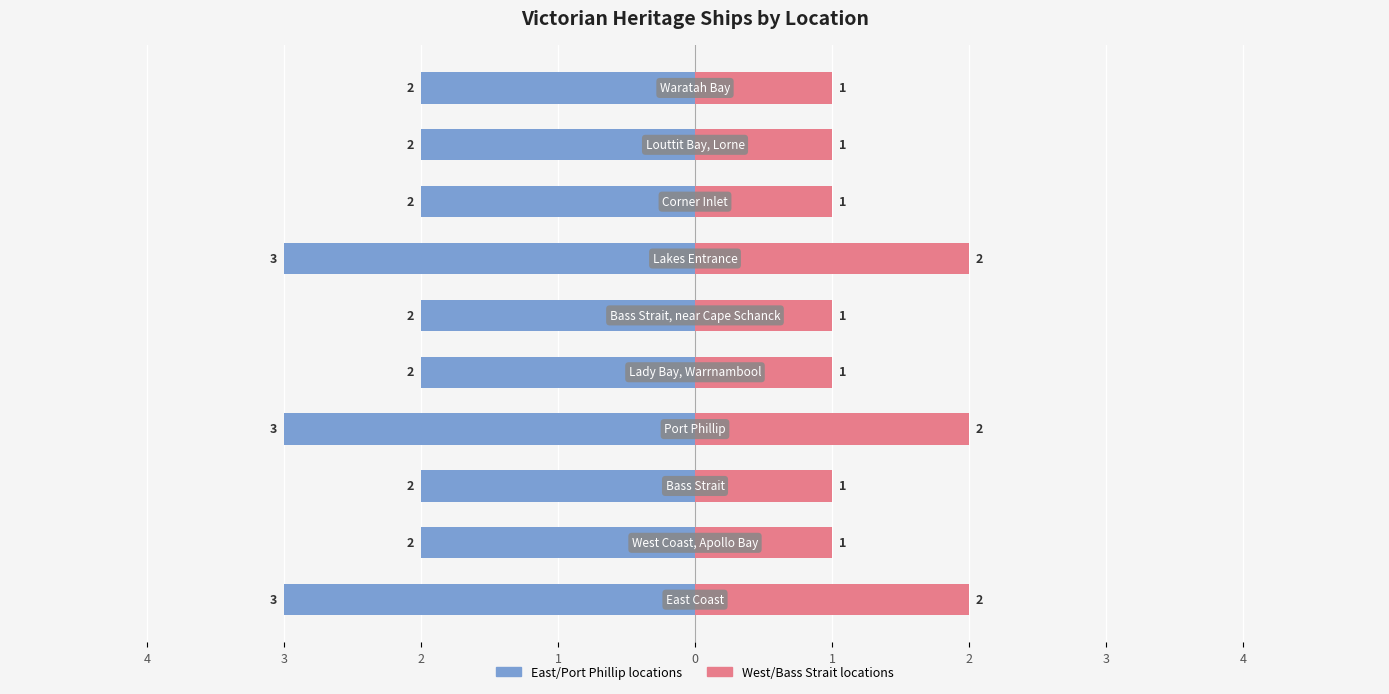

Is it true that East/Port Phillip locations equals -5 at 2?

False